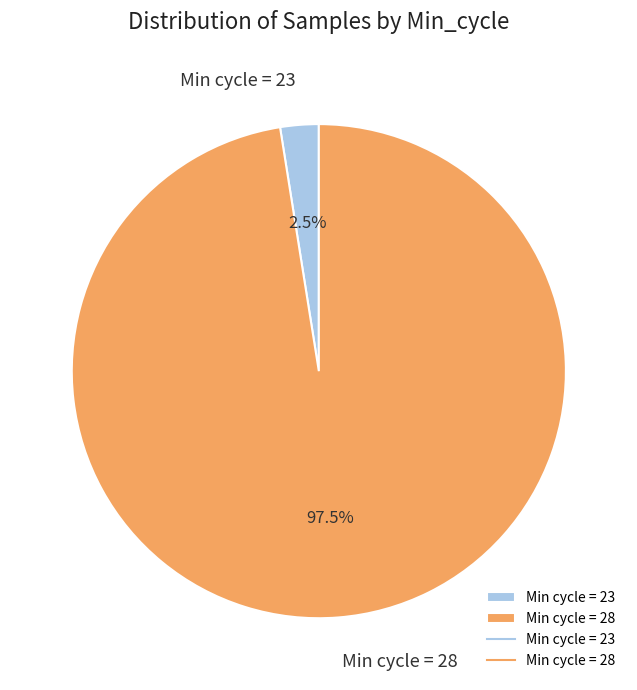

Is there a majority slice in this chart?

Yes